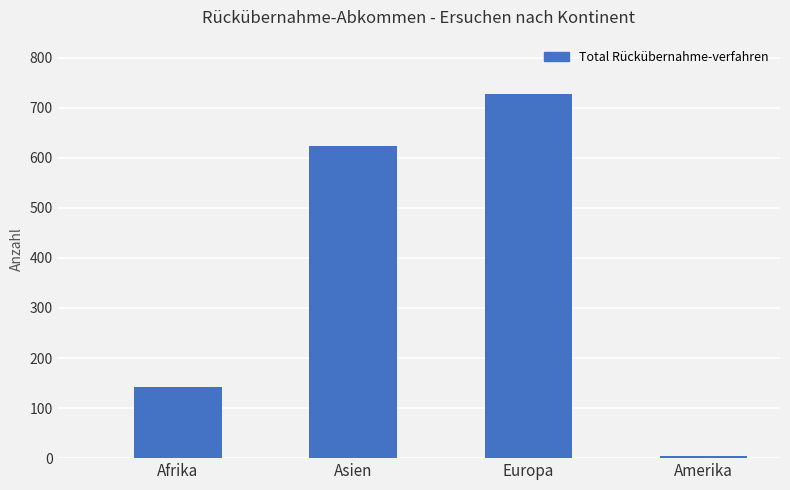

What is the value of the 4th bar from the left?

5